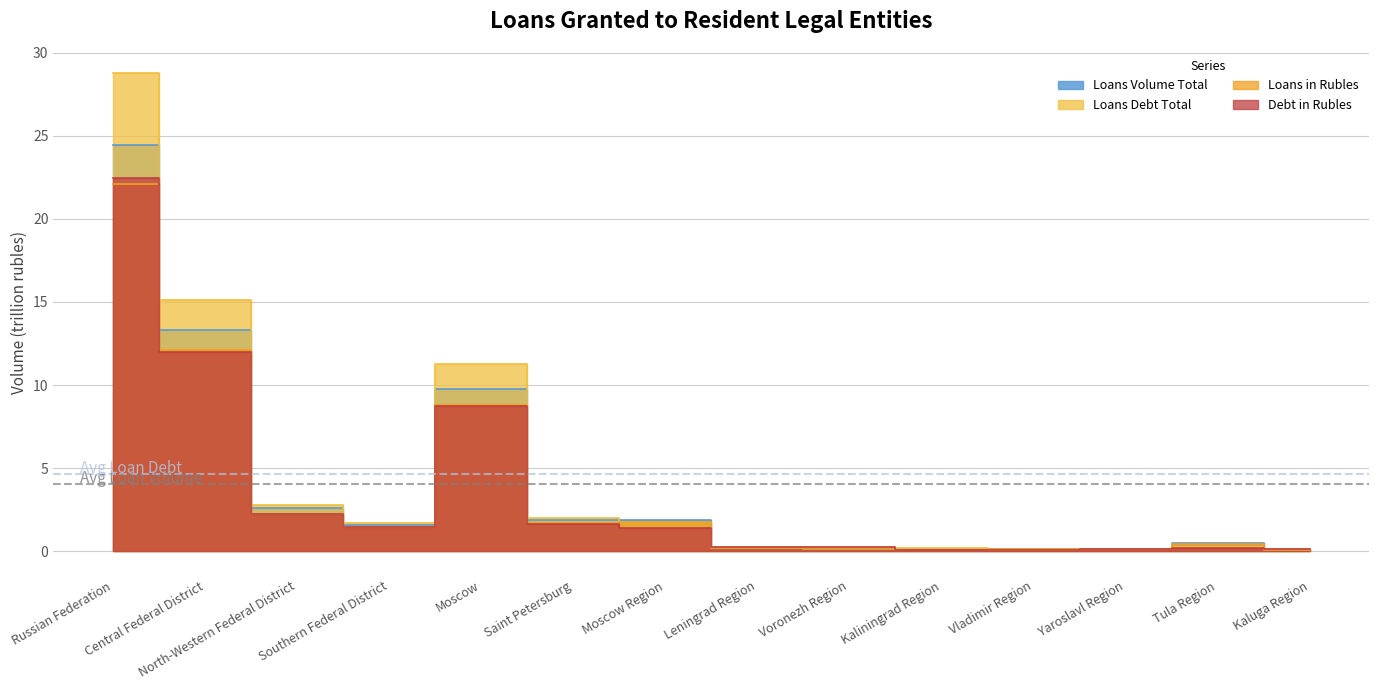

Which has a higher value, Kaluga Region or Voronezh Region?

Voronezh Region